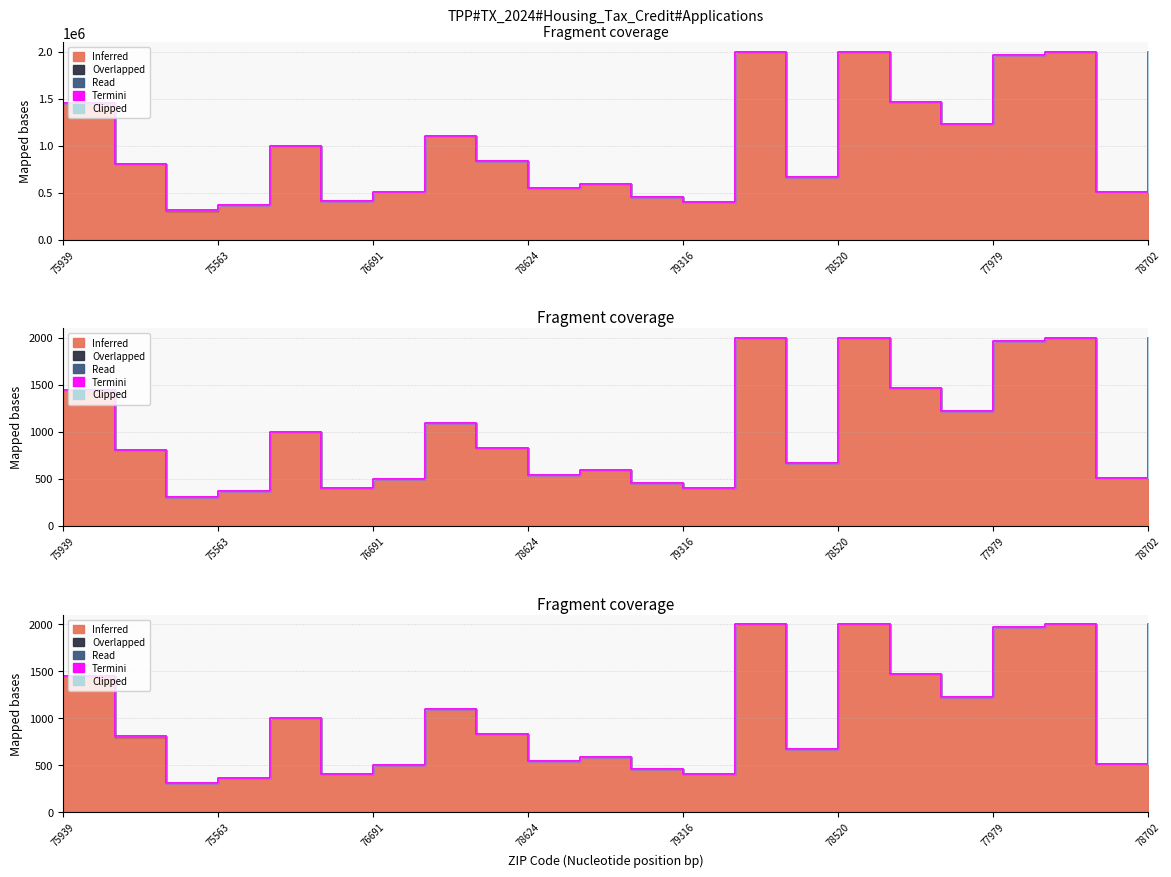

What is the label of the 6th point from the right?

78666